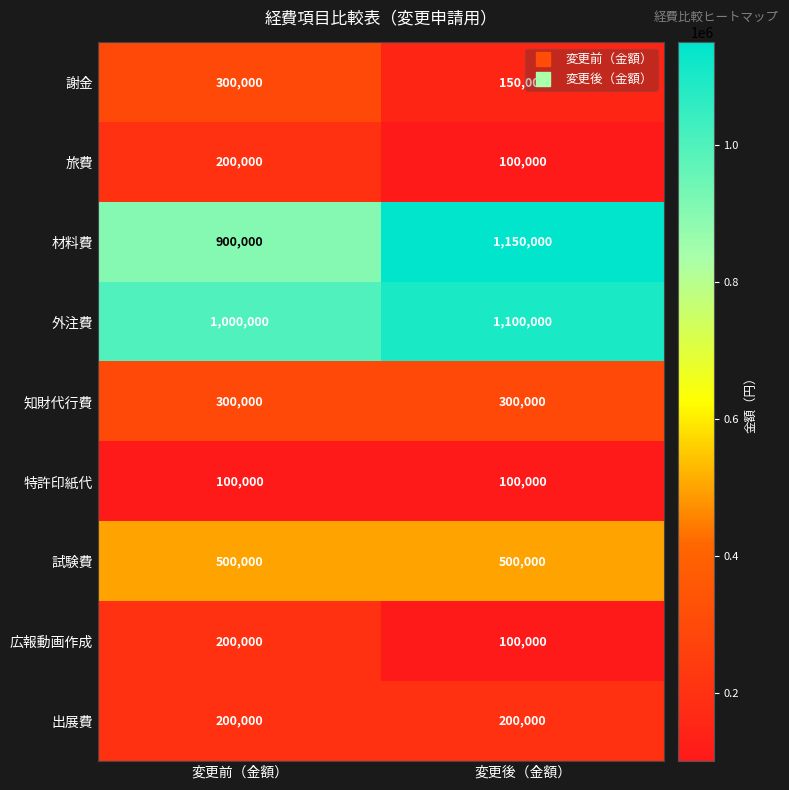

How many distinct data groups are displayed?

9